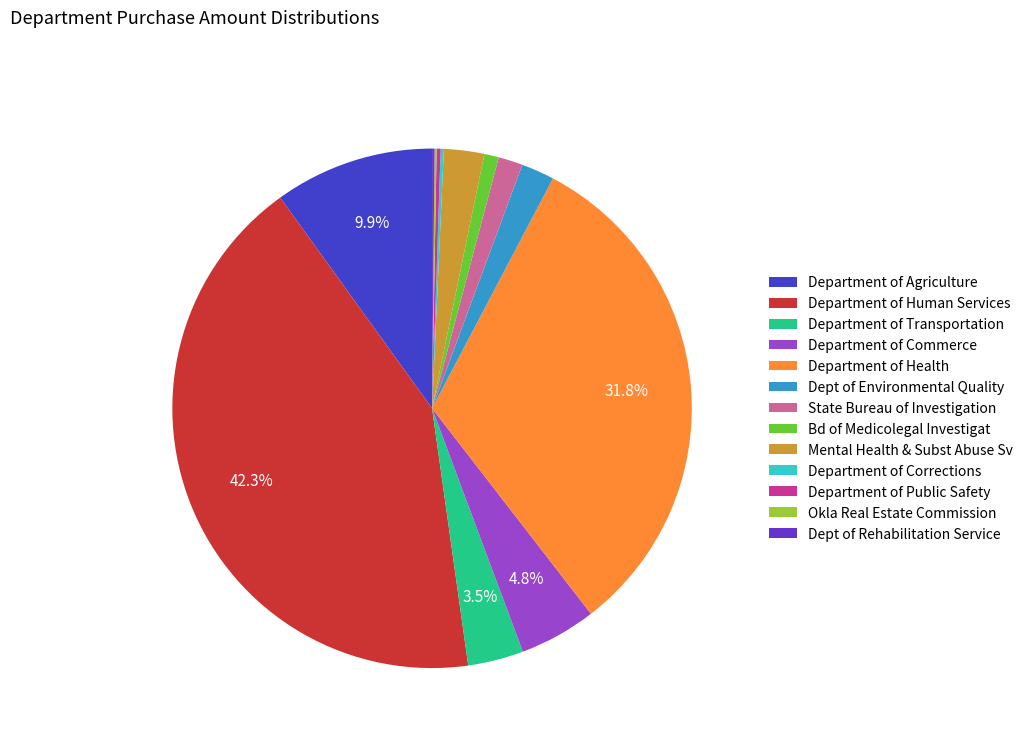

What percentage is the State Bureau of Investigation slice, to the nearest percent?

2%